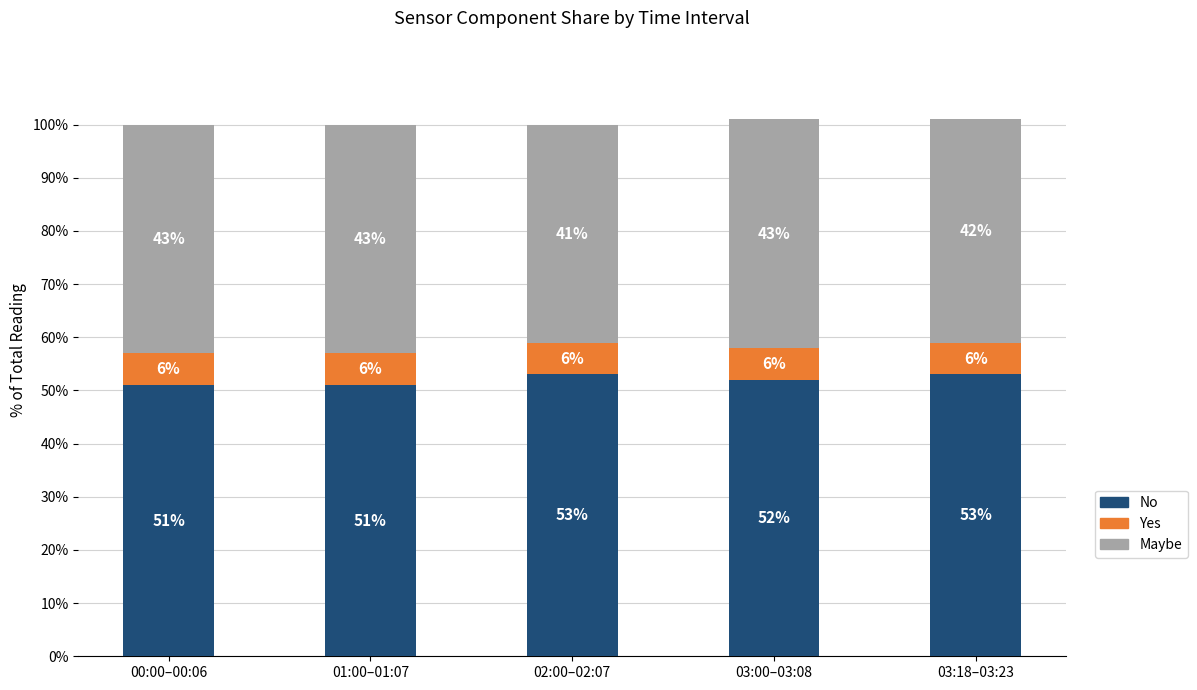

What is the total value across all series at 00:00–00:06?

100